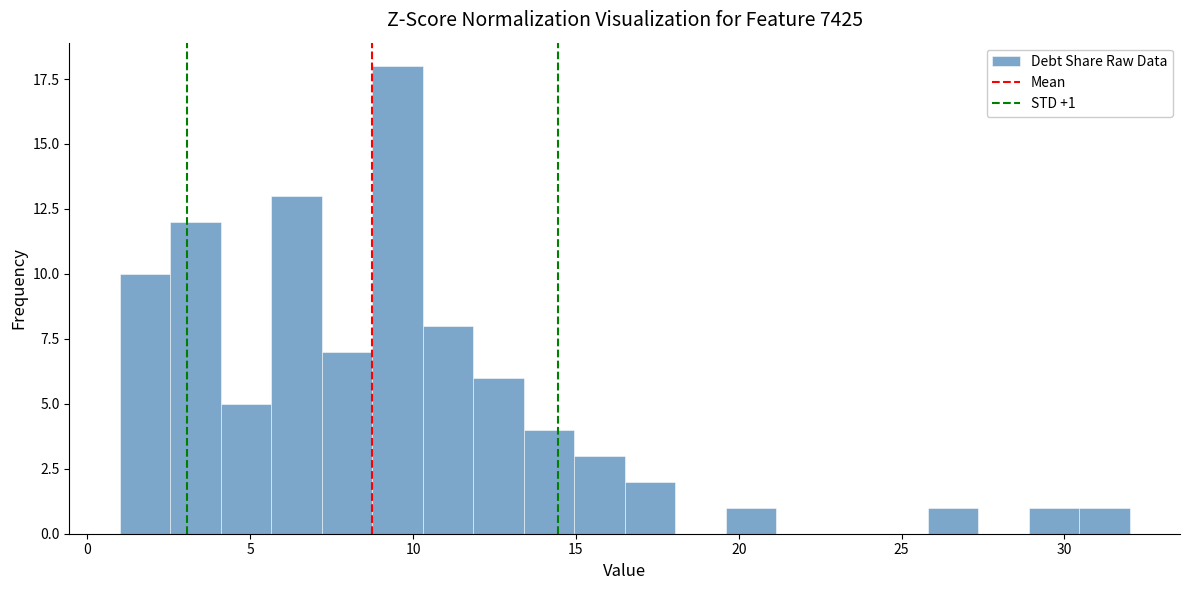

Read against the x-axis, roughly where is the centre of the tallest bar?

9.5